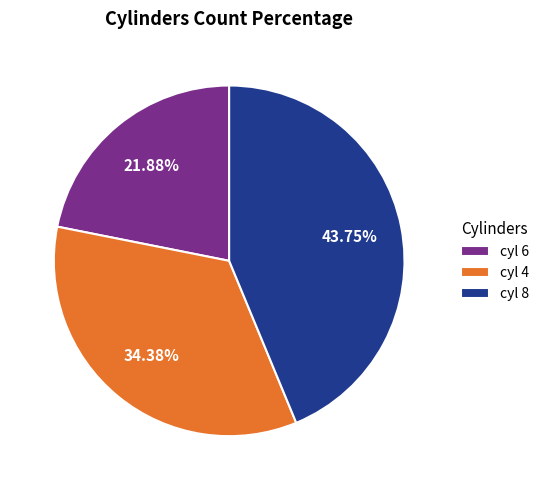

What is the ratio of the value at cyl 6 to the value at cyl 8?

0.5